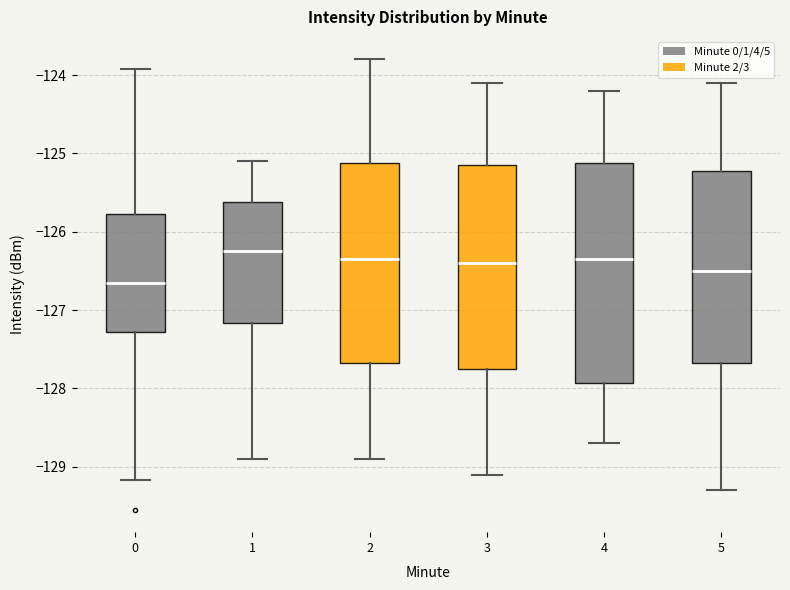

Where does the upper whisker of the box at x = 0 end on the y-axis? The values are not printed on the chart, so give them approximately, as read against the axis.

-123.9